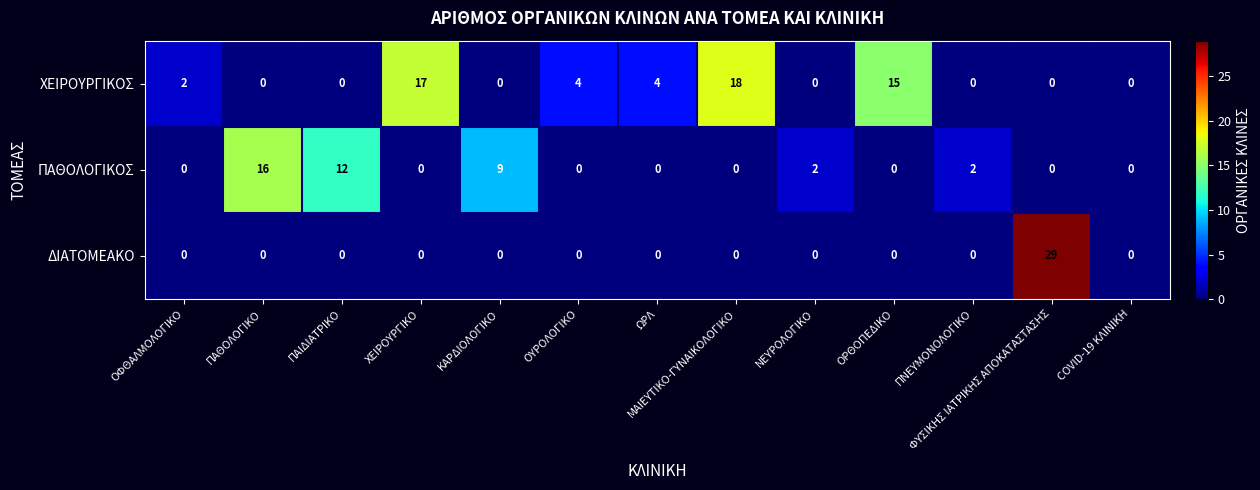

Which series has the largest range (max minus min)?

ΔΙΑΤΟΜΕΑΚΟ